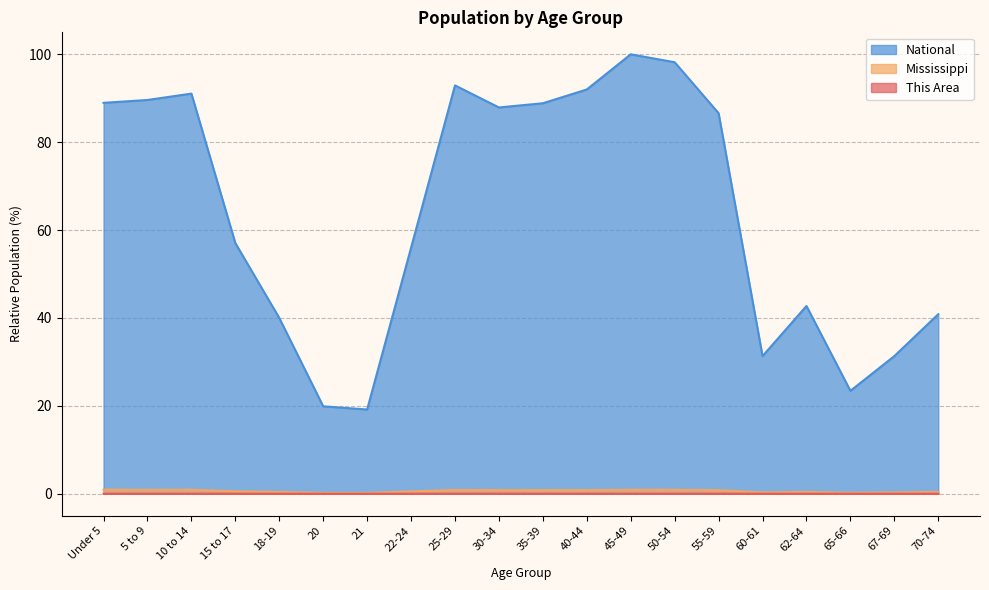

What is the label of the 15th point from the left?

55-59